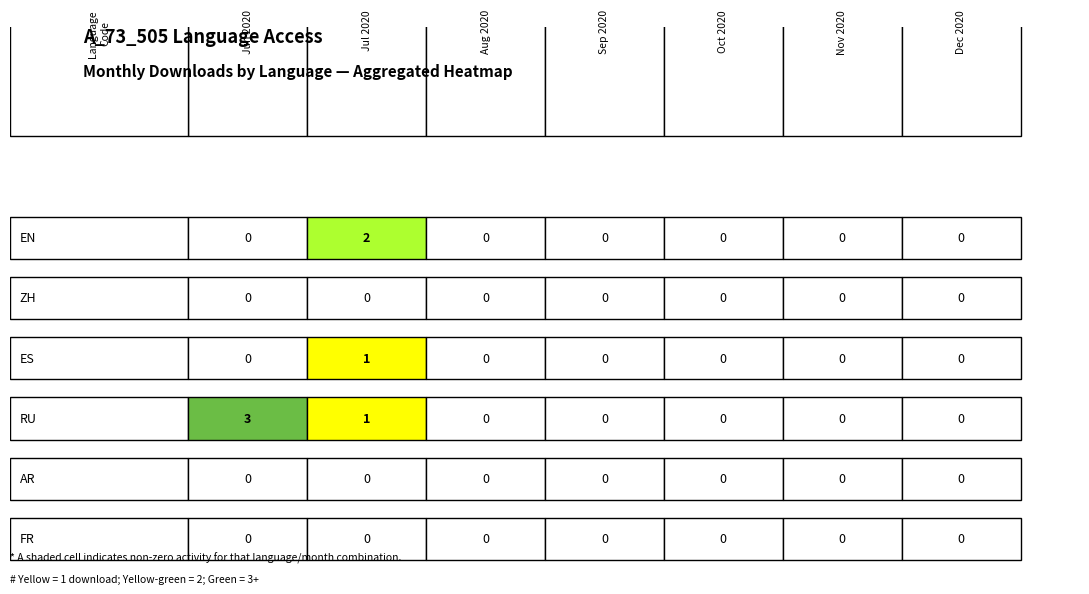

Which series has the largest range (max minus min)?

RU